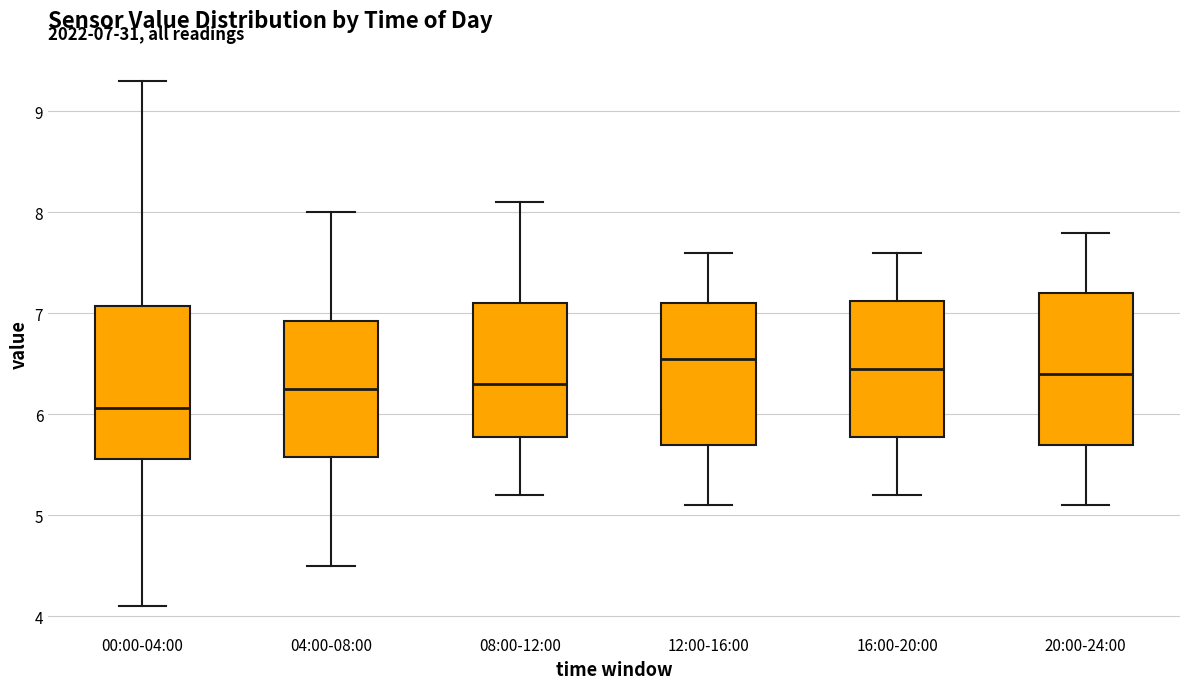

Which box's median line is the lowest?

00:00-04:00